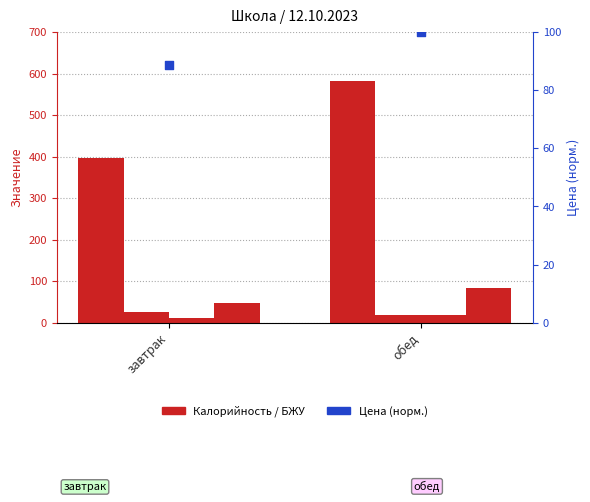

What is the change in value from завтрак to обед?

+186.4